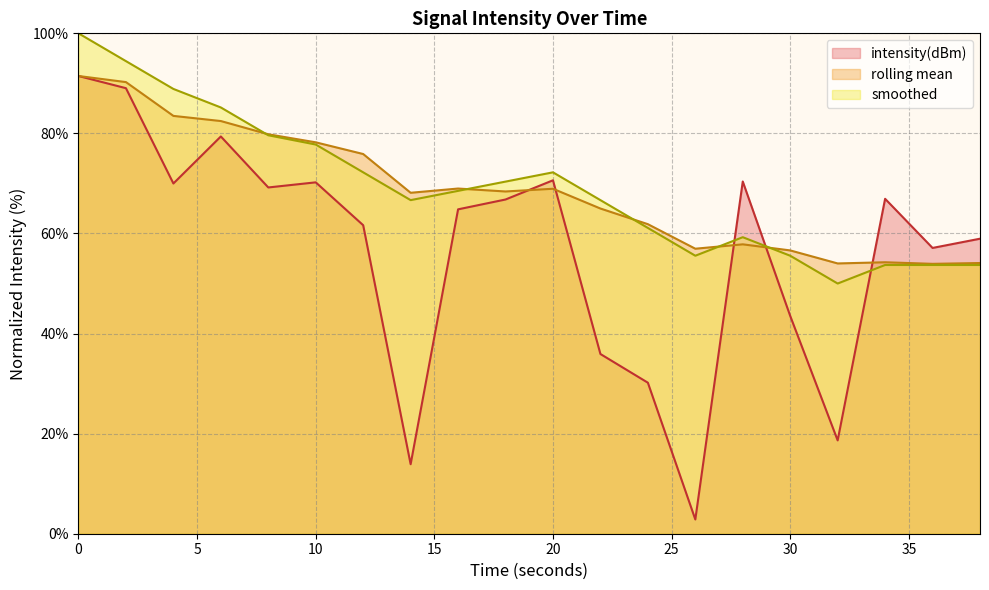

The smoothed series shows 31.9 at 12. True or false?

False